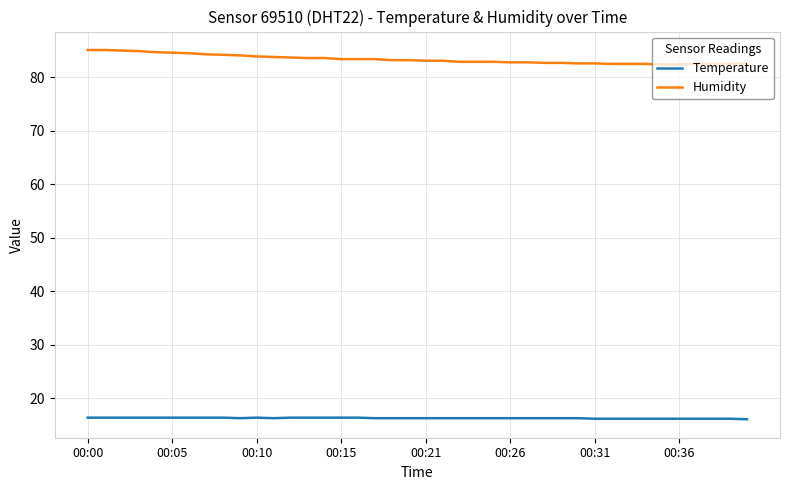

What is the maximum value for Humidity?

85.1